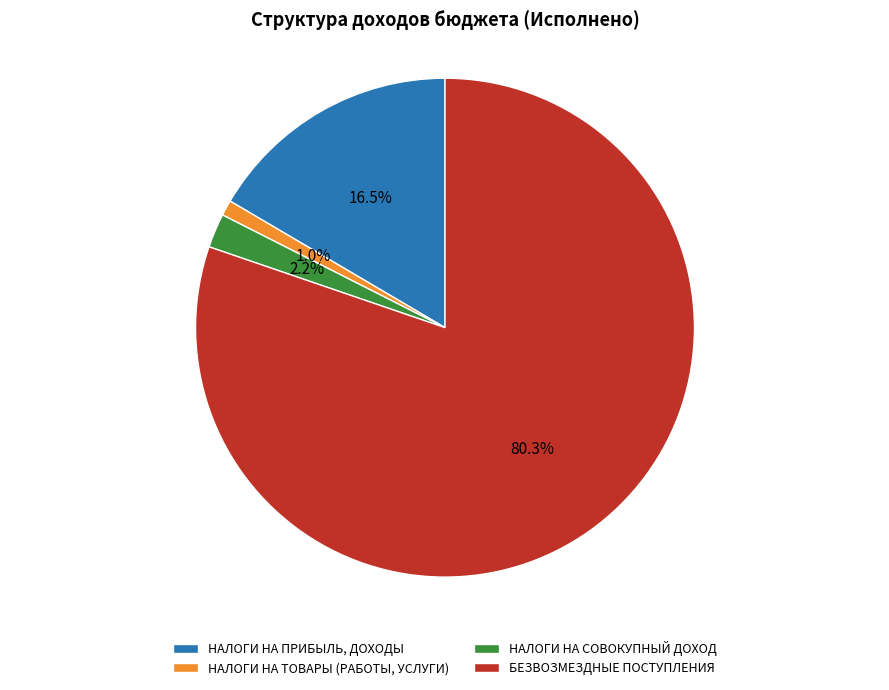

To the nearest percent, what percentage of the pie is НАЛОГИ НА ТОВАРЫ (РАБОТЫ, УСЛУГИ)?

1%